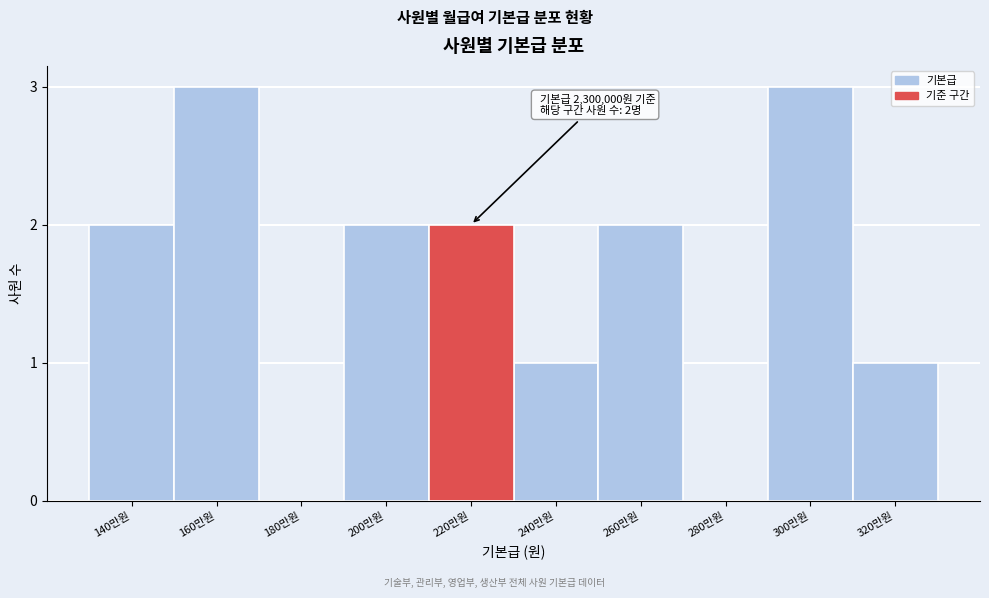

Reading left to right, transcribe all the data shown in this chart.

140만원=2	160만원=3	180만원=0	200만원=2	220만원=2	240만원=1	260만원=2	280만원=0	300만원=3	320만원=1